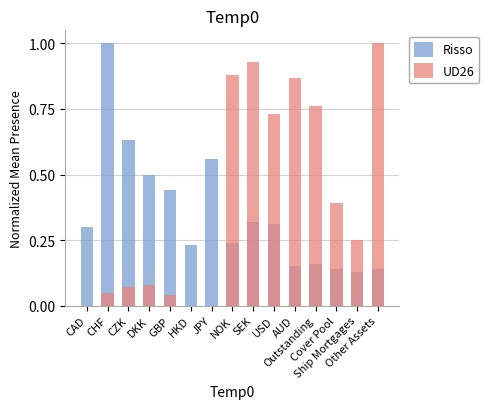

What is the total value across all series at Outstanding?

0.9